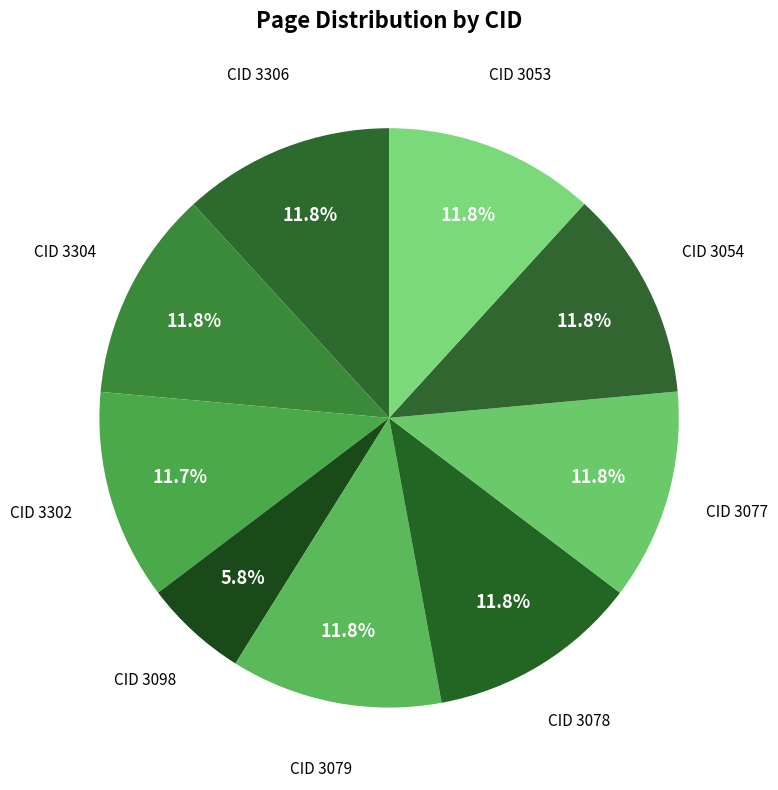

Which category has the smallest portion of the pie?

CID 3098